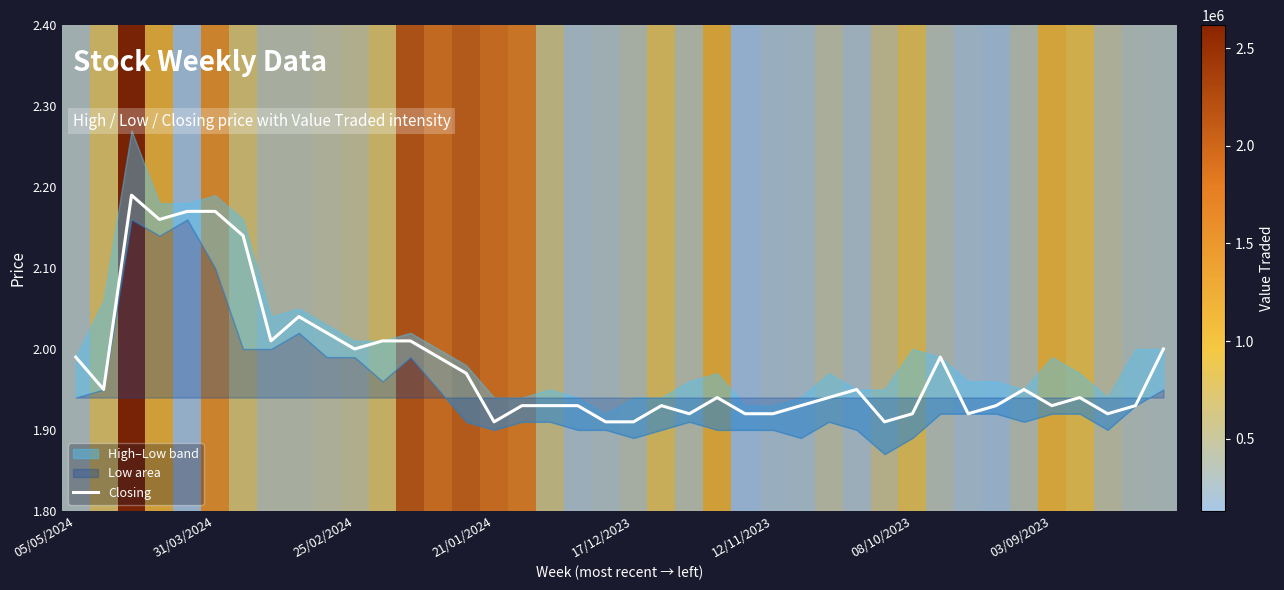

How many lines are shown in the chart?

1